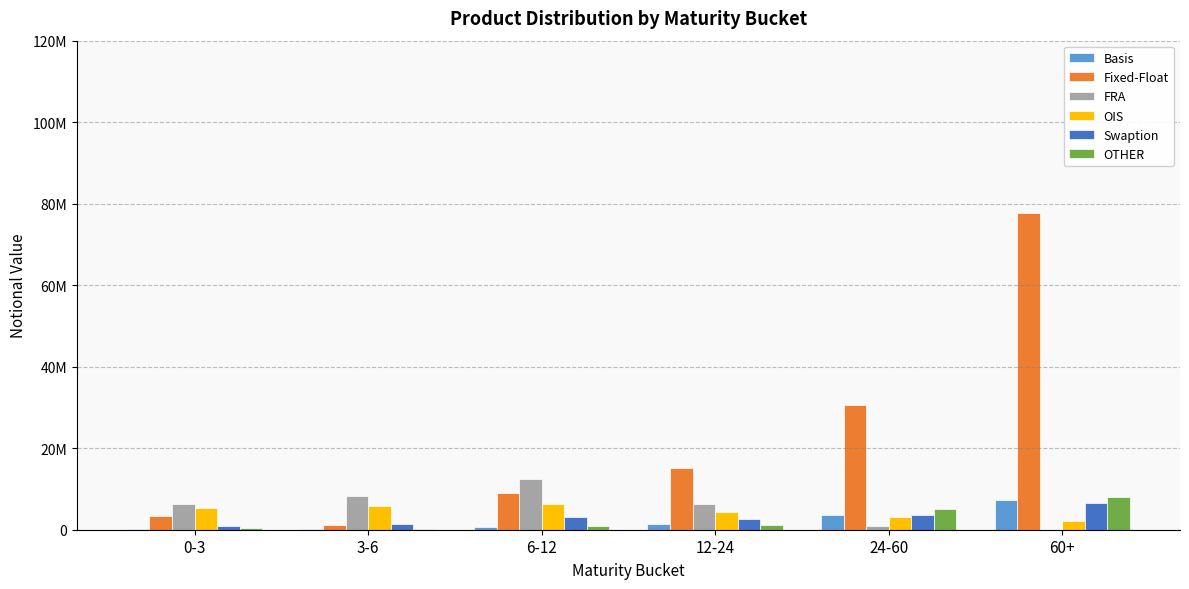

What position from the right is 0-3?

6